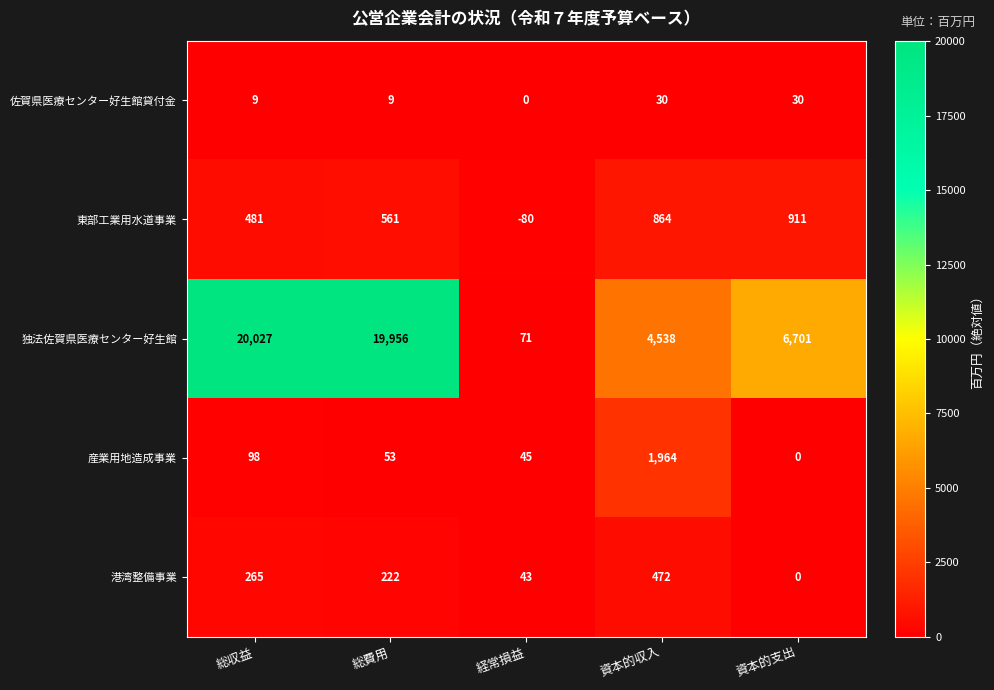

At how many categories does at least one series exceed 676?

4